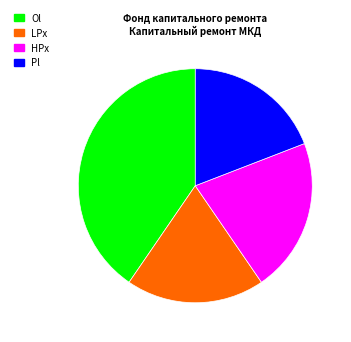

How many segments does this pie chart have?

4